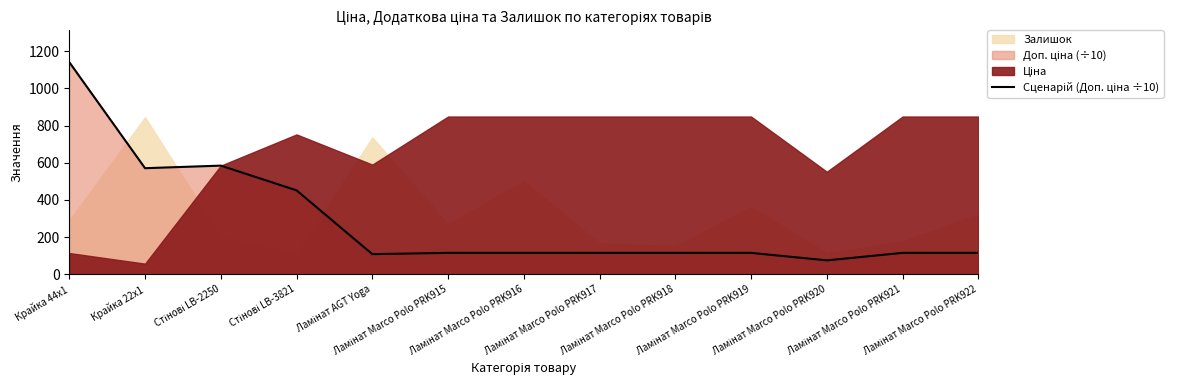

What is the difference between the maximum and minimum values?

1066.3